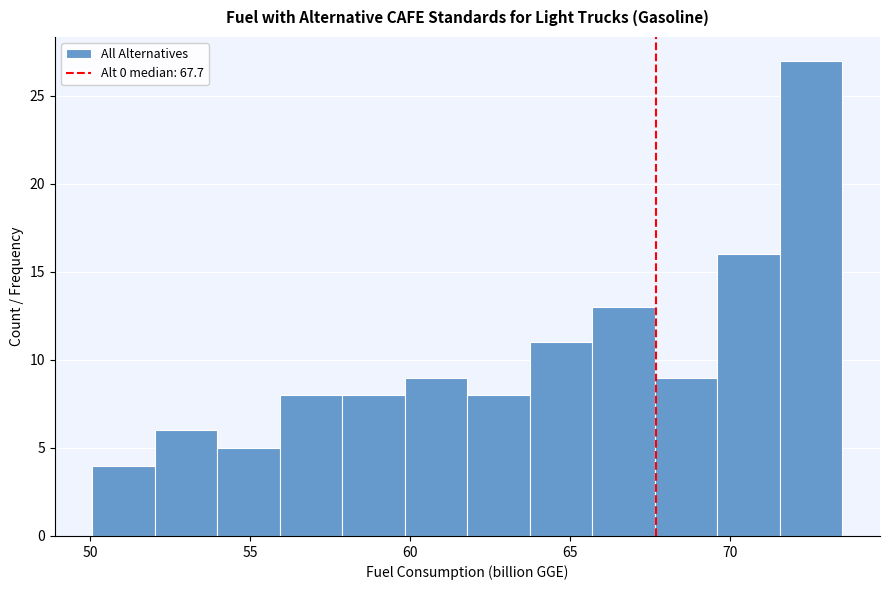

Around what value on the x-axis is the tallest bar? Give the approximate position of its centre, as read against the axis.

72.5